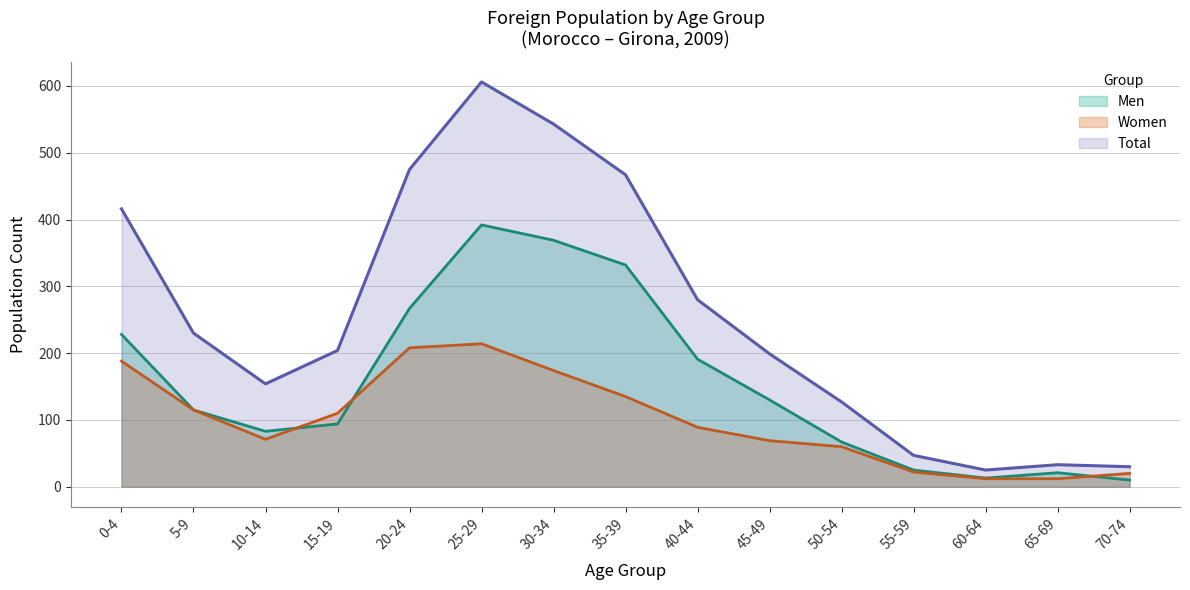

Where do Men and Women first cross each other?

10-14 and 15-19